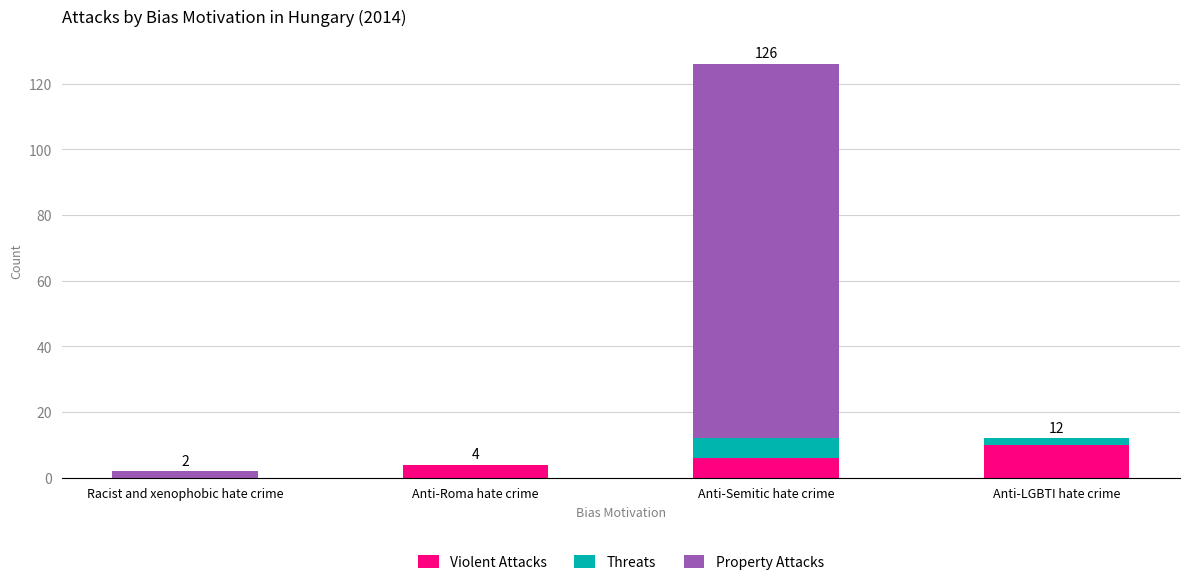

At which label does Violent Attacks reach its peak?

Anti-LGBTI hate crime